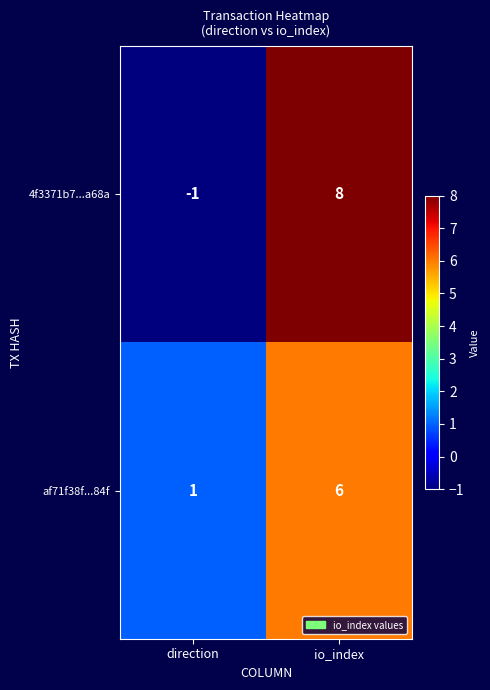

The value of af71f38f...84f at io_index is 2. True or false?

False